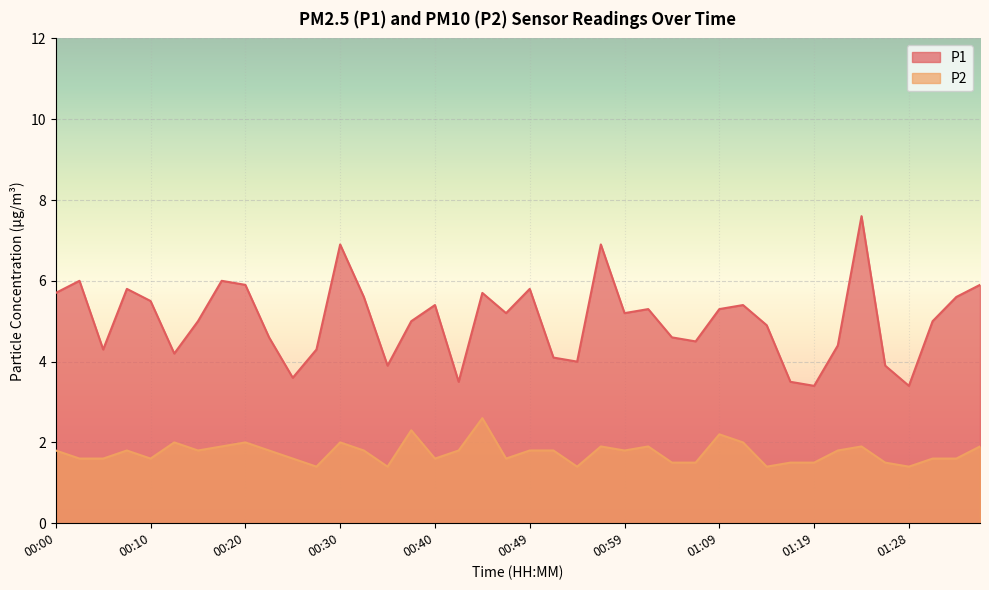

What is the sum of all P2 values?

69.9